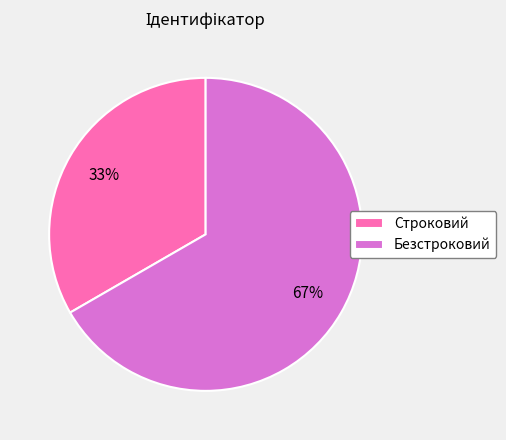

To the nearest percent, what percentage of the pie is Безстроковий?

67%